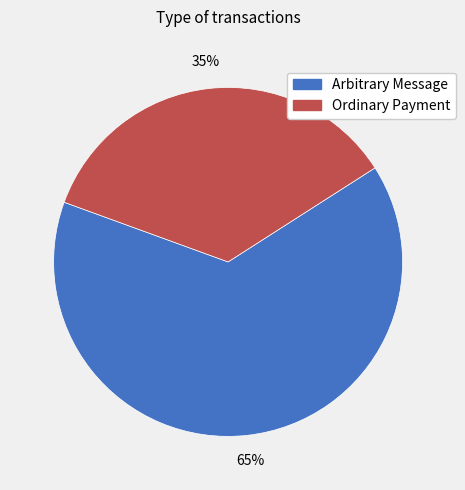

To the nearest percent, what is the average slice percentage?

50%